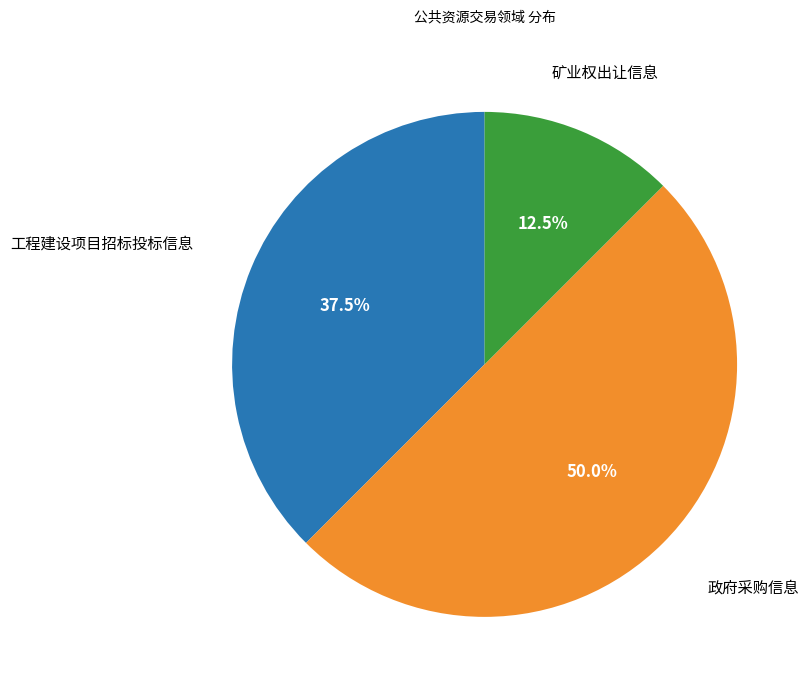

How many segments does this pie chart have?

3